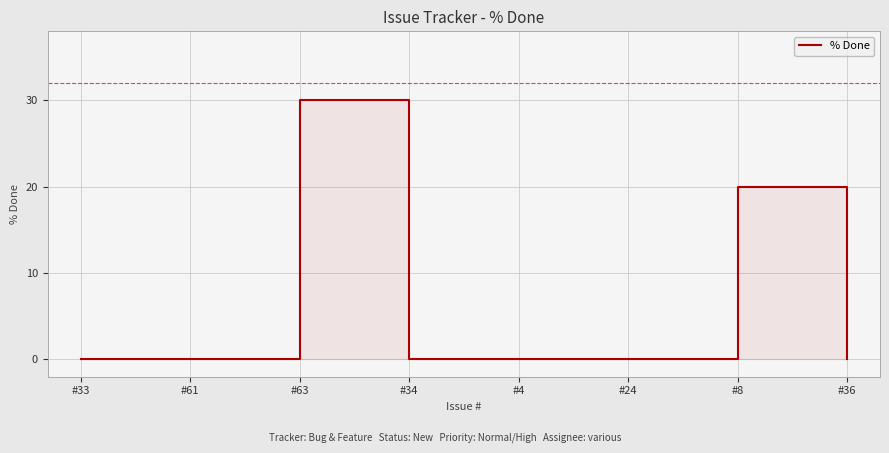

Does the chart display data point markers on the line(s)?

No